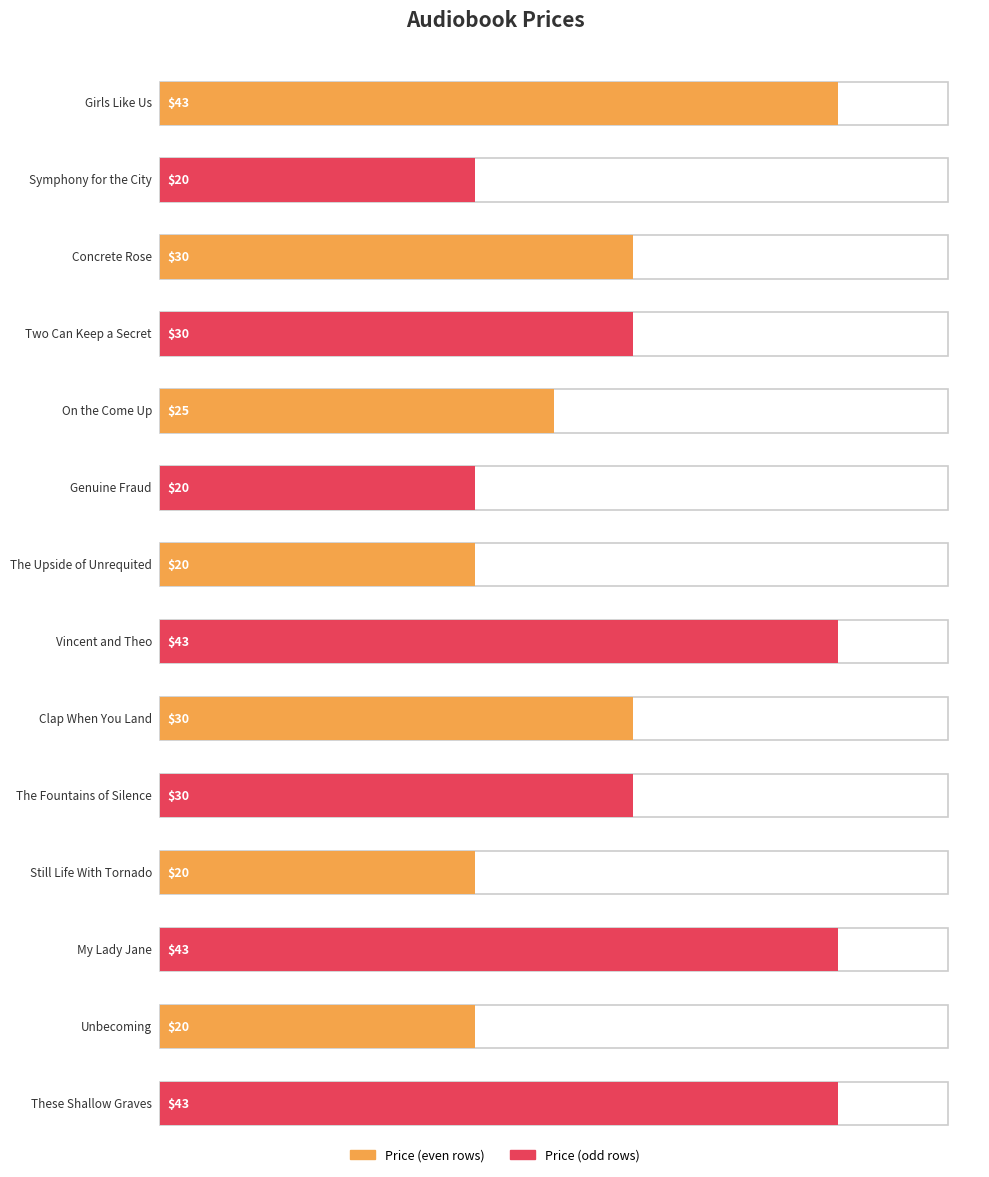

What is the difference between the values at Clap When You Land and Unbecoming?

10